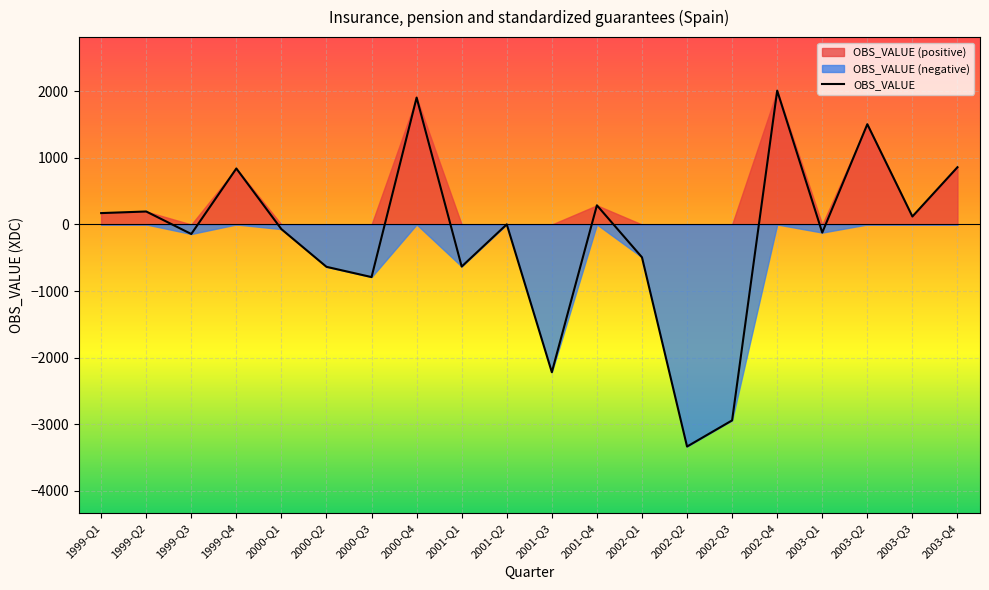

What is the label of the 15th point from the right?

2000-Q2